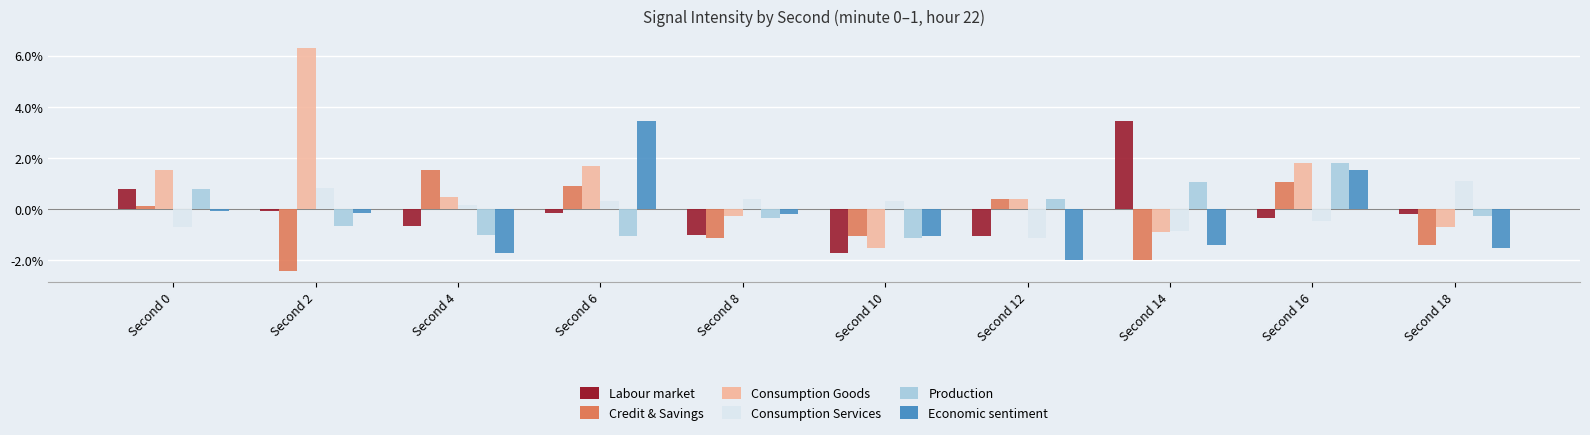

True or false: Credit & Savings has a value of 0.0 at Second 16.

False